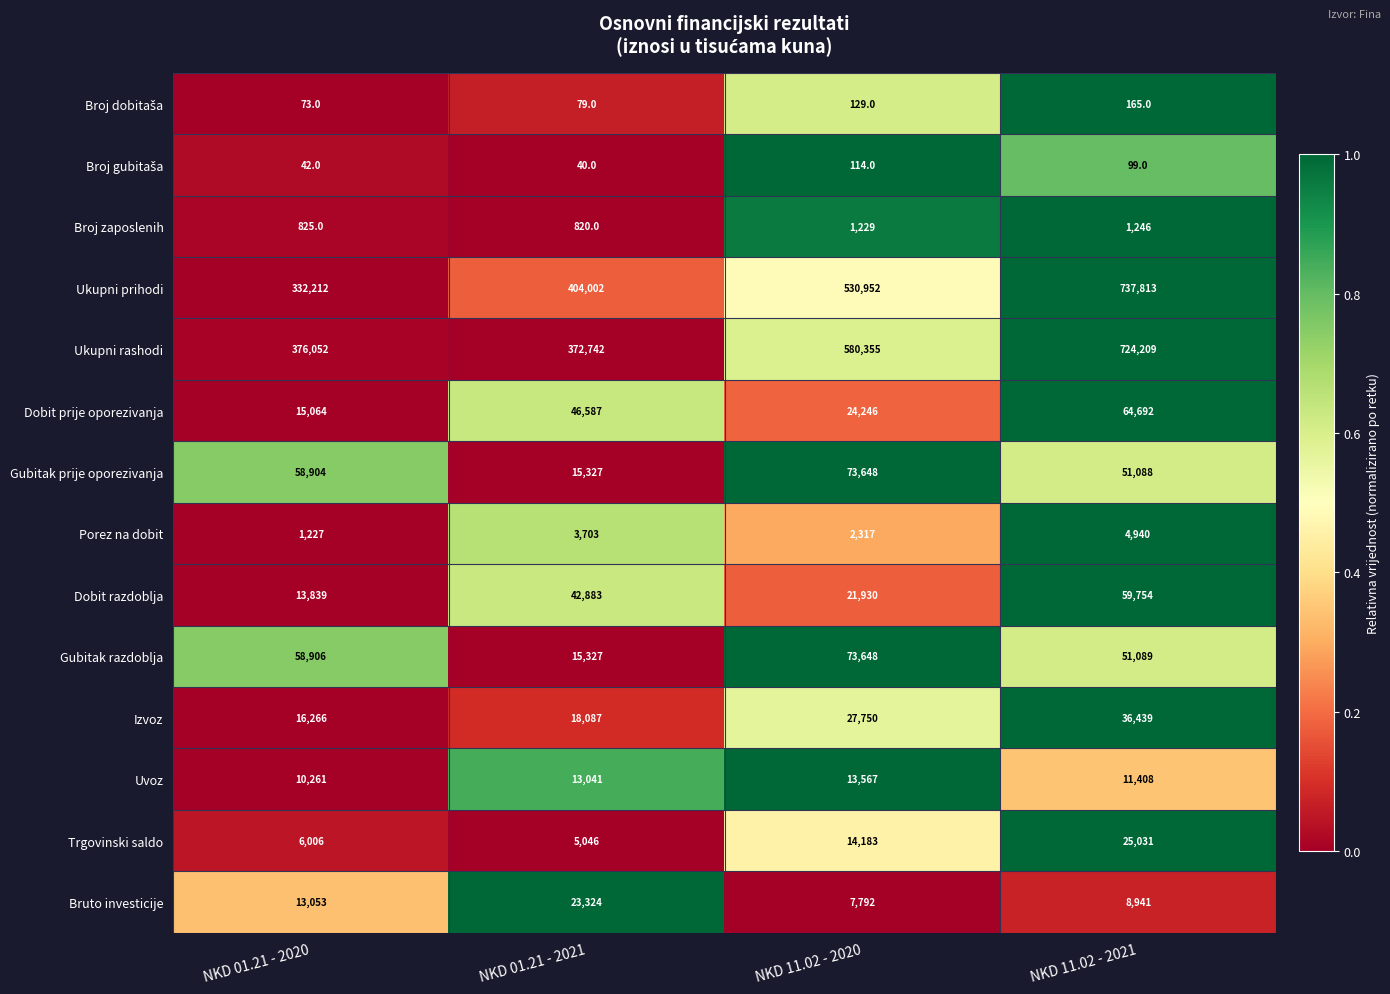

At which category is the sum across all series the highest?

NKD 11.02 - 2021